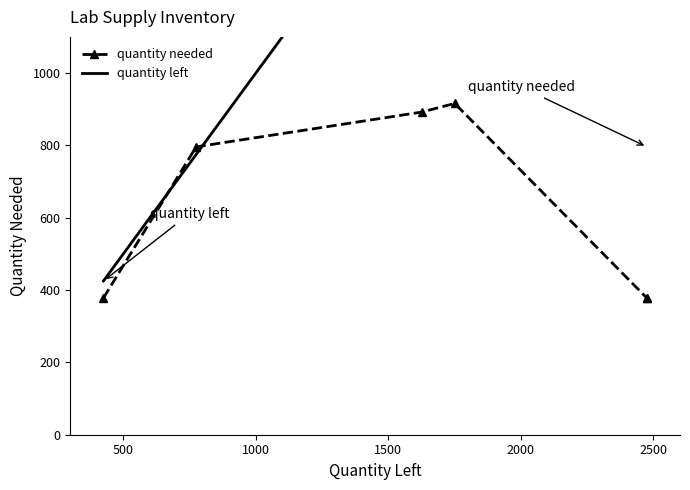

Is it true that quantity left equals 1750 at 1500?

True